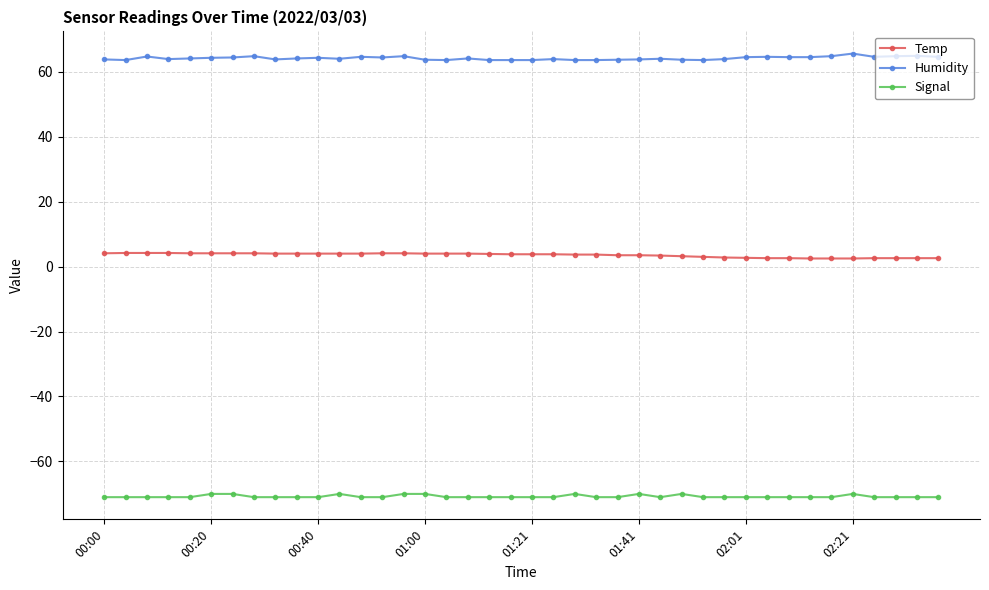

What is the highest value of the Temp series?

4.2